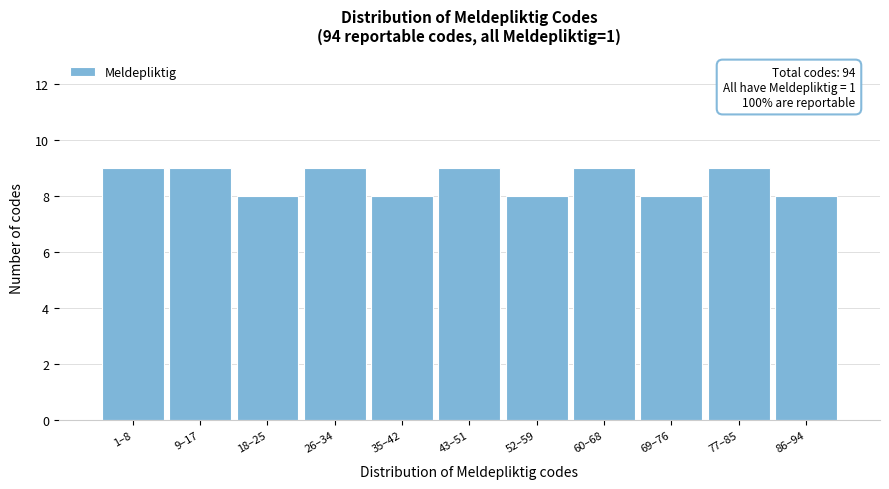

Reading left to right, what are all the values shown in this chart?

1–8=9	9–17=9	18–25=8	26–34=9	35–42=8	43–51=9	52–59=8	60–68=9	69–76=8	77–85=9	86–94=8